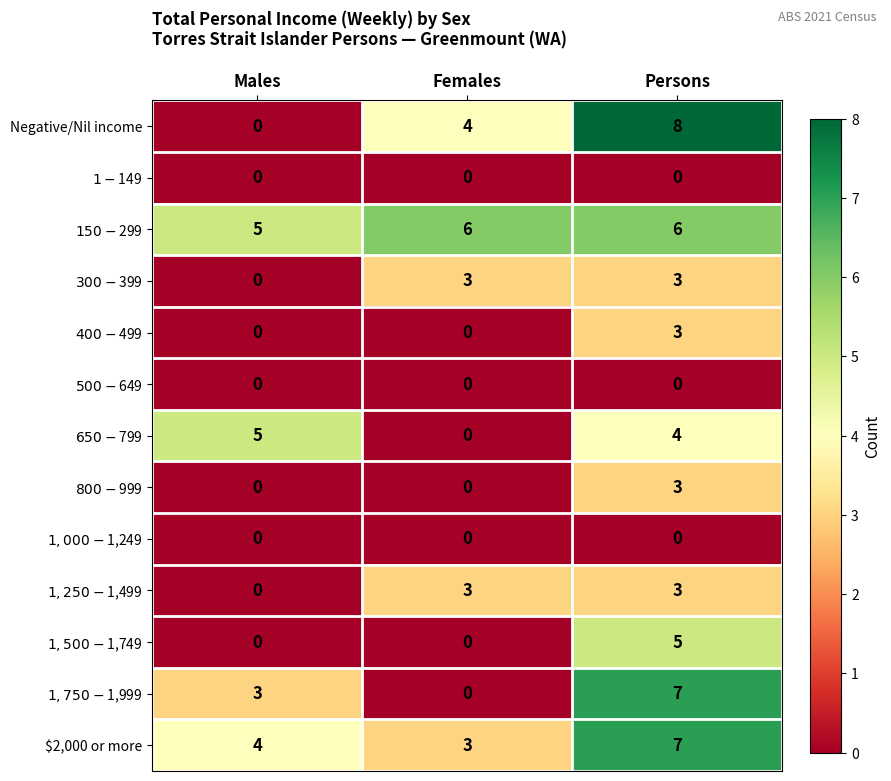

What is the difference between the highest and lowest values at Males?

5